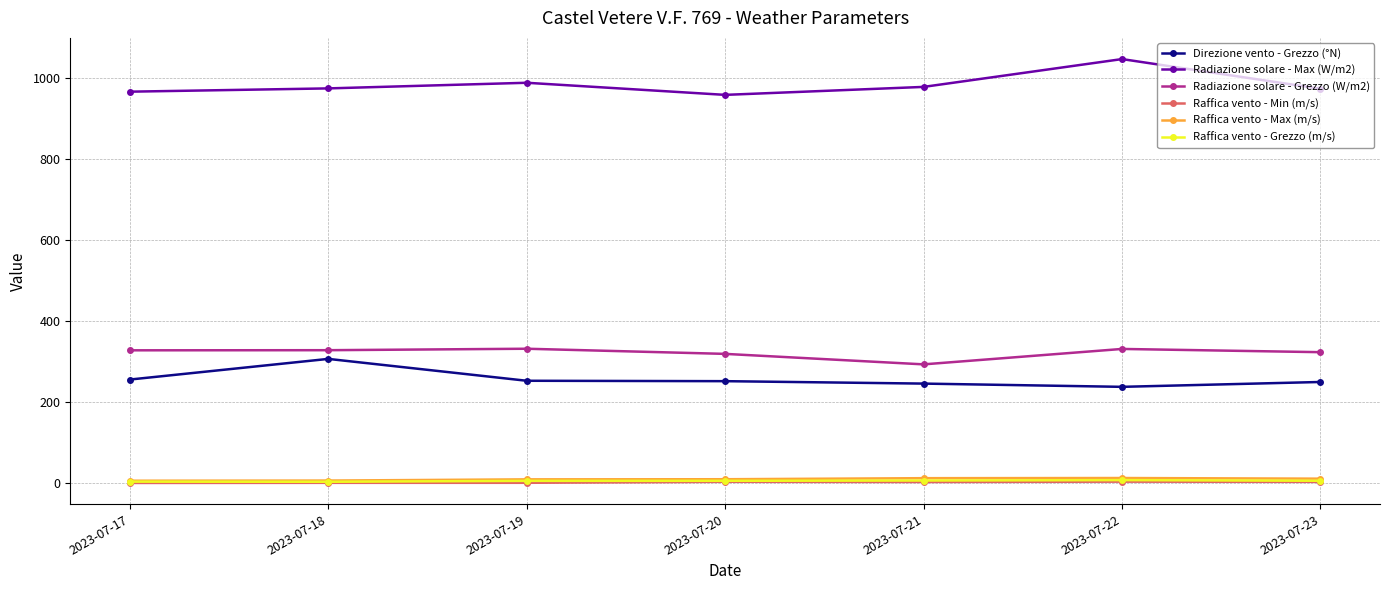

What is the difference between the maximum and minimum values in the Radiazione solare - Max (W/m2) series?

88.4